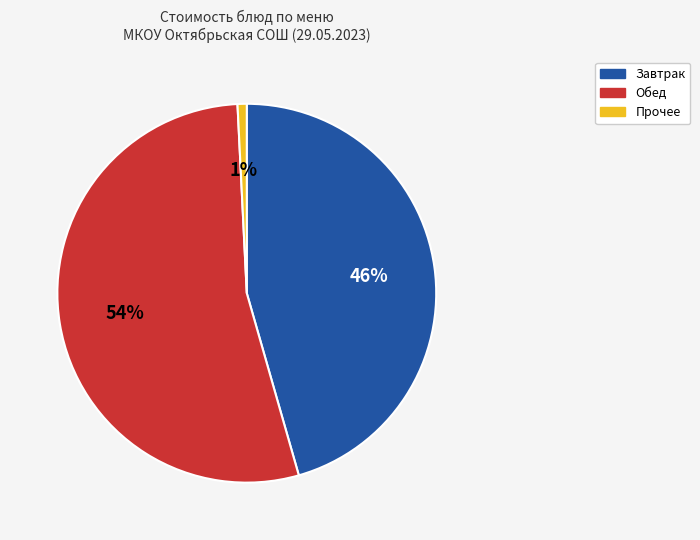

The Обед slice represents 41% of the pie. True or false?

False